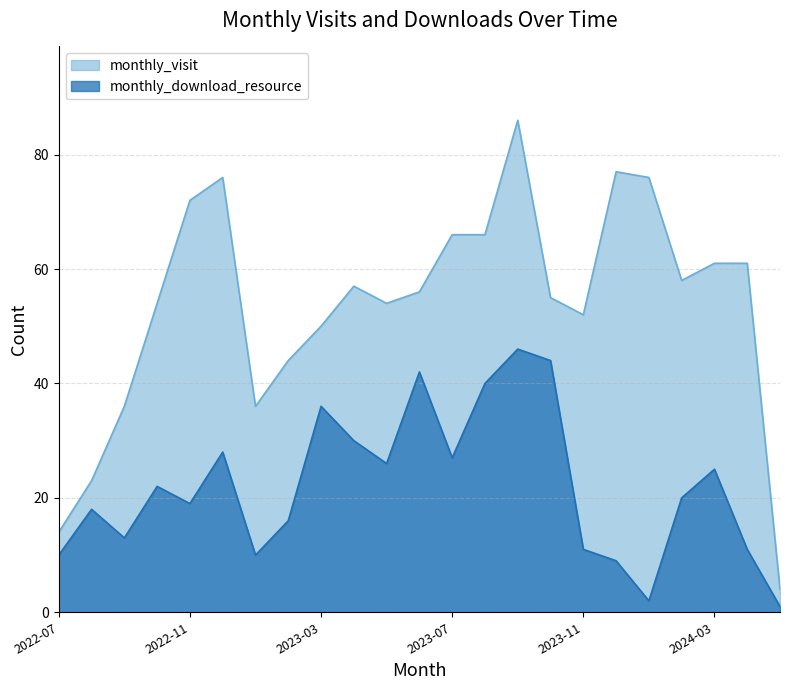

What is the approximate value of monthly_visit at 2024-03, to the nearest 5?

60